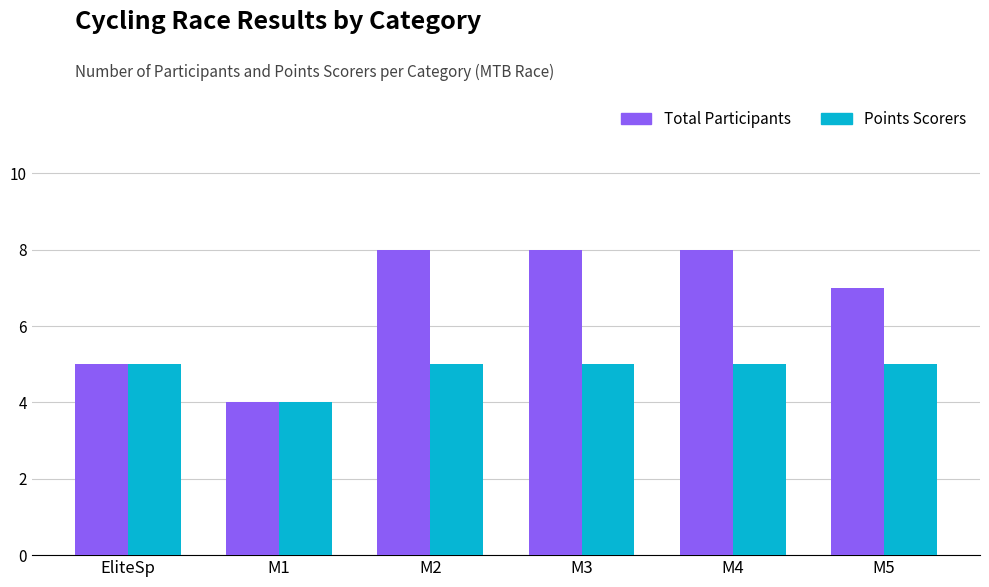

How many categories are shown in the chart?

6